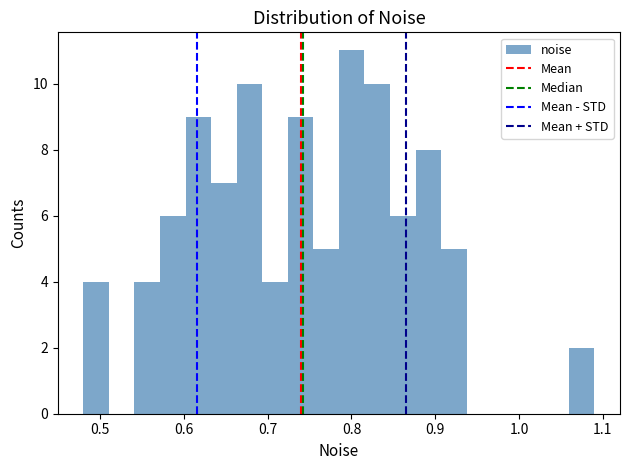

Read against the x-axis, roughly where is the centre of the tallest bar?

0.80